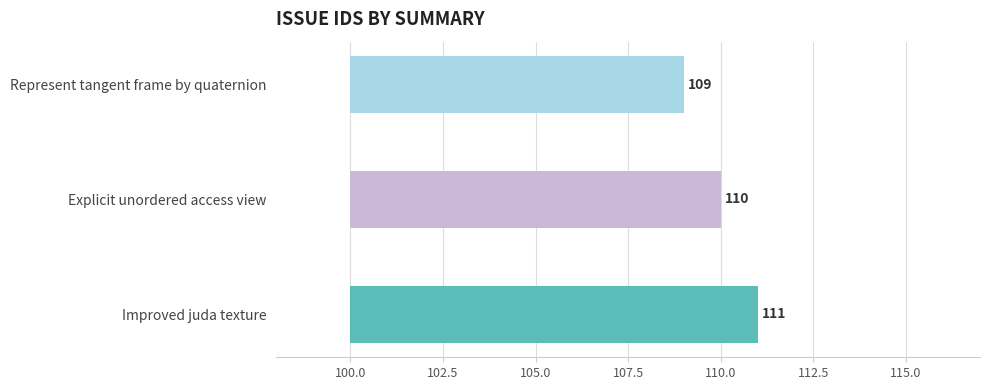

What is the sum of the values at Improved juda texture and Represent tangent frame by quaternion?

220